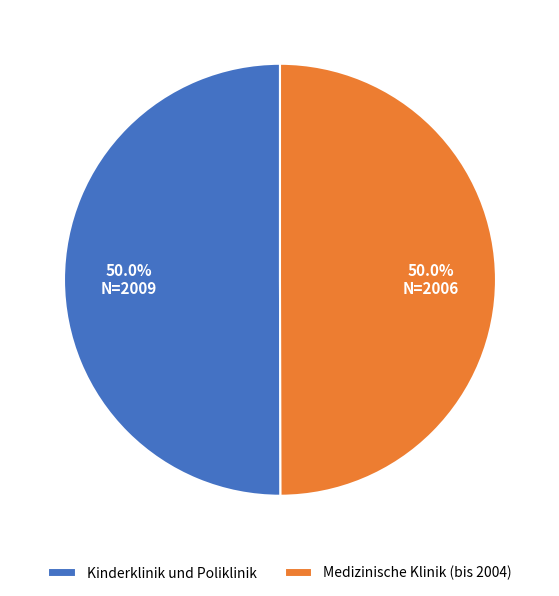

What portion of the pie excludes Kinderklinik und Poliklinik?

50.0%